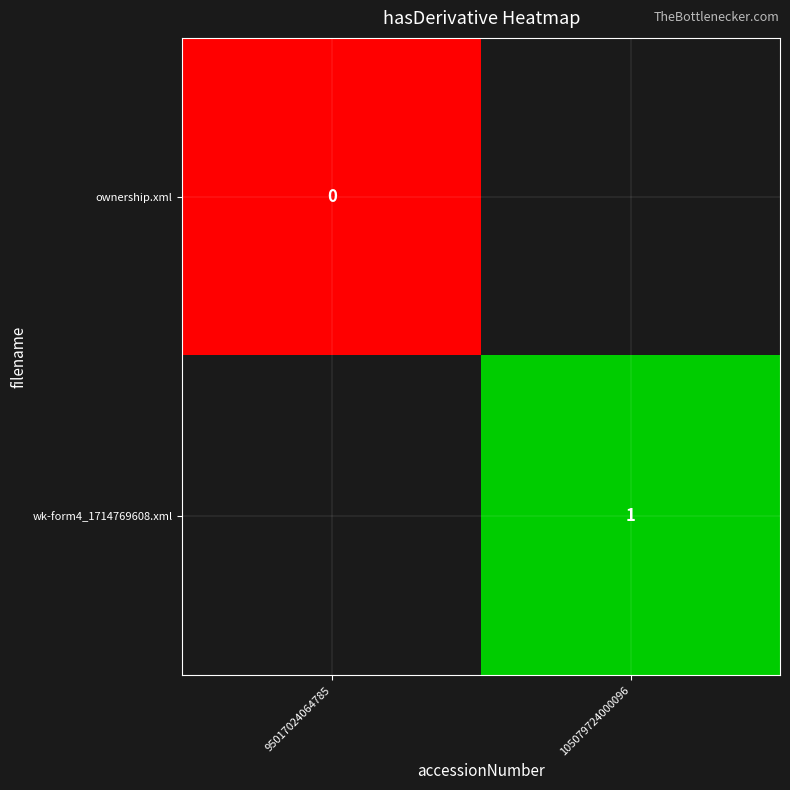

Which category has the highest value across all series?

105079724000096